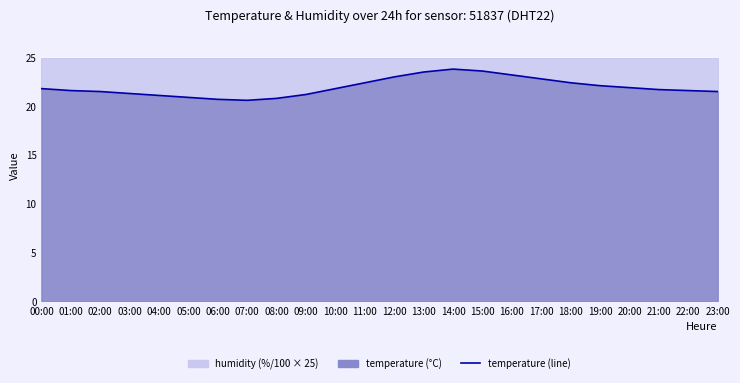

How many interior local valleys (lower than both neighbors) does the data have?

1